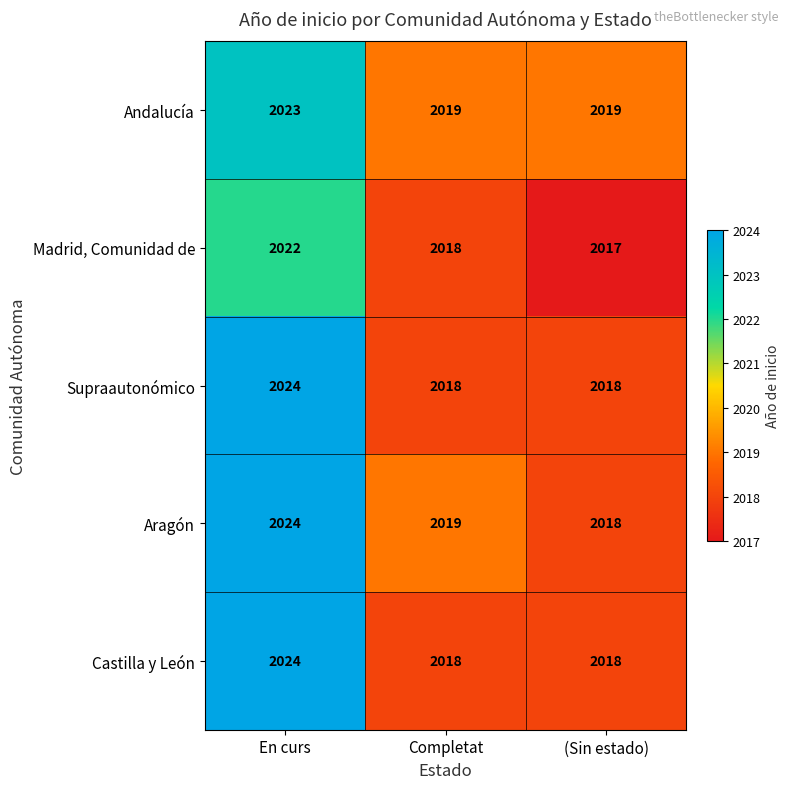

How many Castilla y León values are between 2018 and 2024?

3